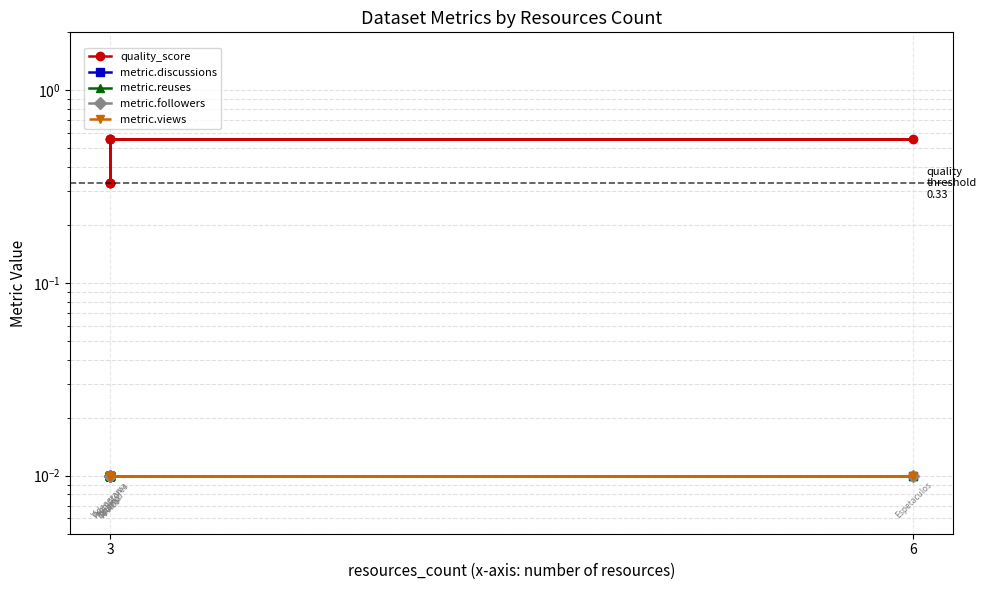

Which label corresponds to the largest value in the chart?

6